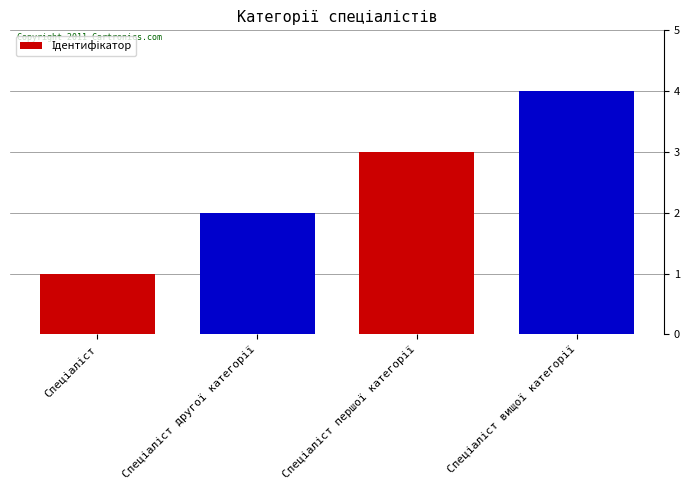

What is the difference between the maximum and minimum values?

3